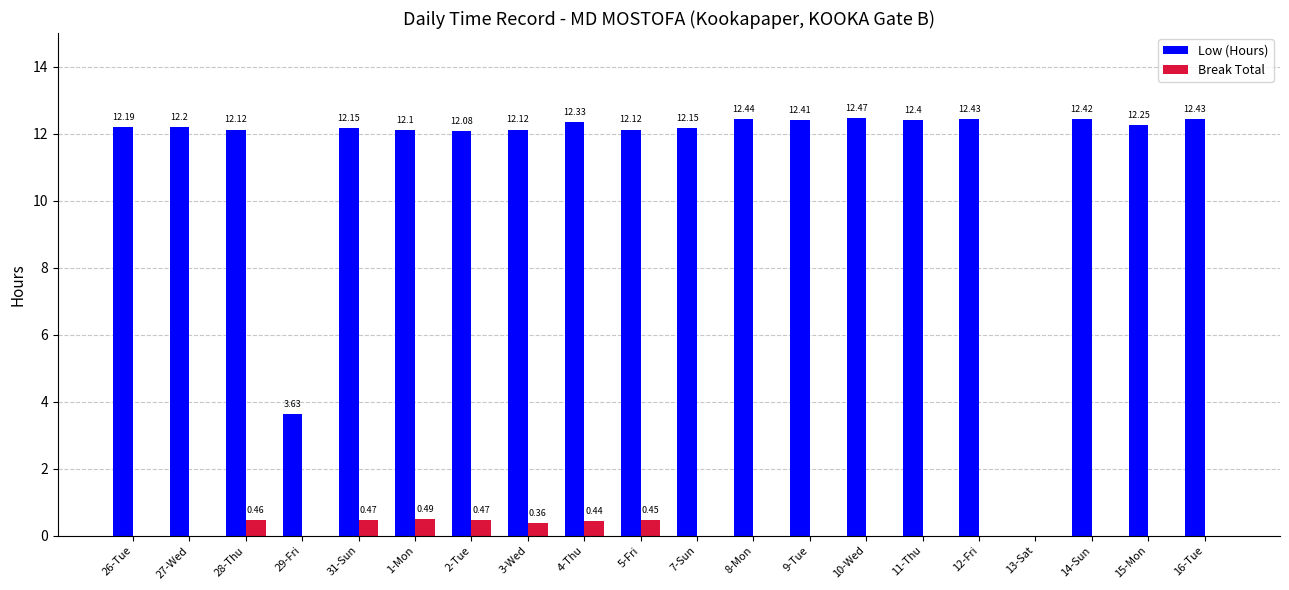

How many distinct data groups are displayed?

2